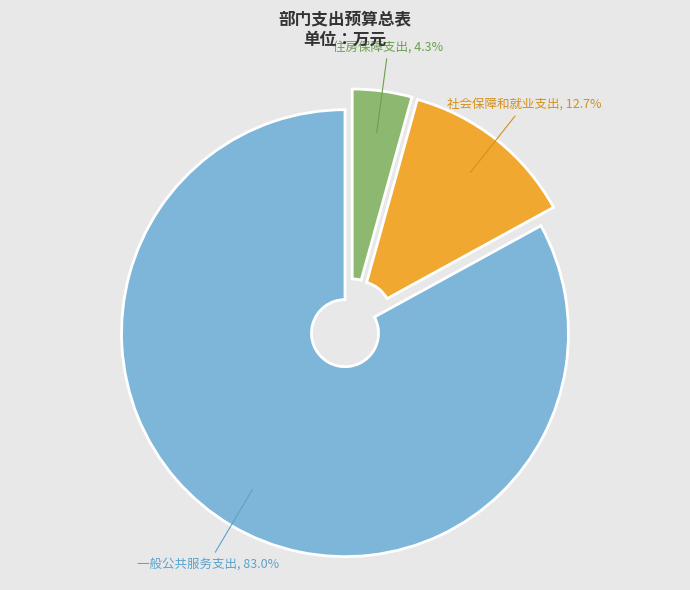

What percentage is the 社会保障和就业支出 slice, to the nearest percent?

13%